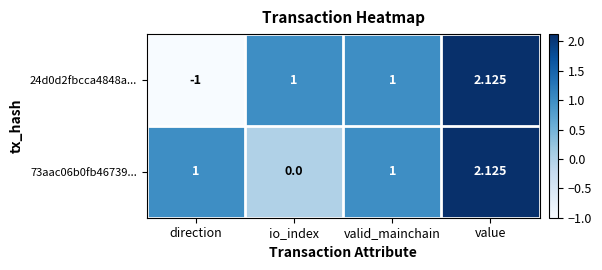

Which category has the highest value in the 24d0d2fbcca4848a... series?

value